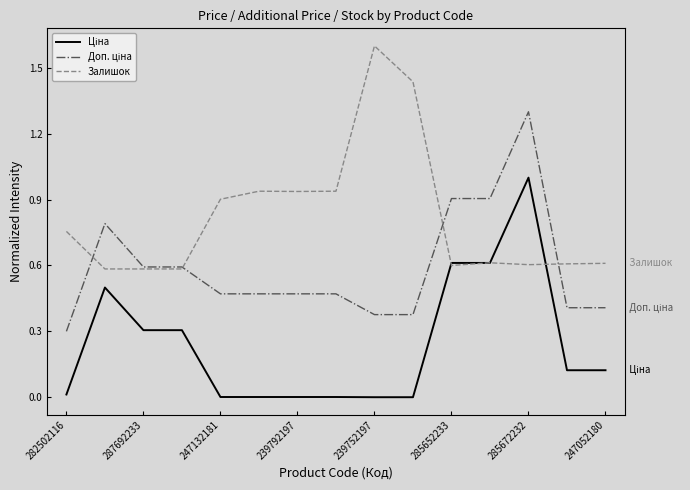

What is the minimum value for Залишок?

0.6